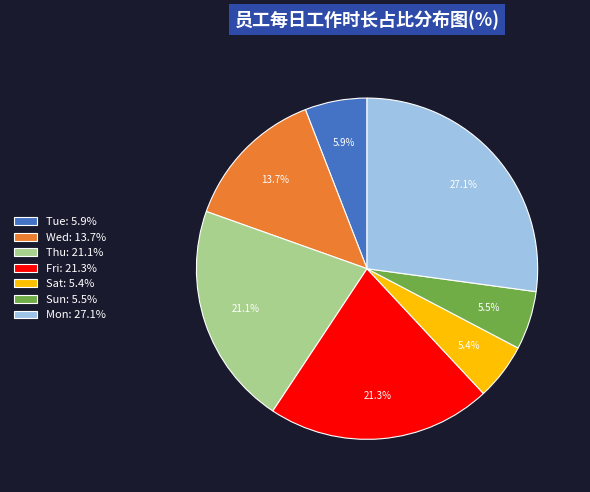

How many slices are in this pie chart?

7